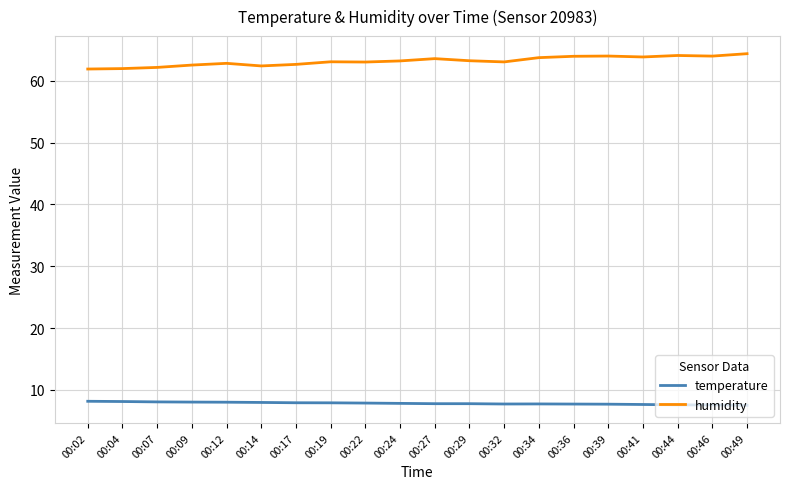

Rank the series at 00:29 from highest to lowest value.

humidity, temperature